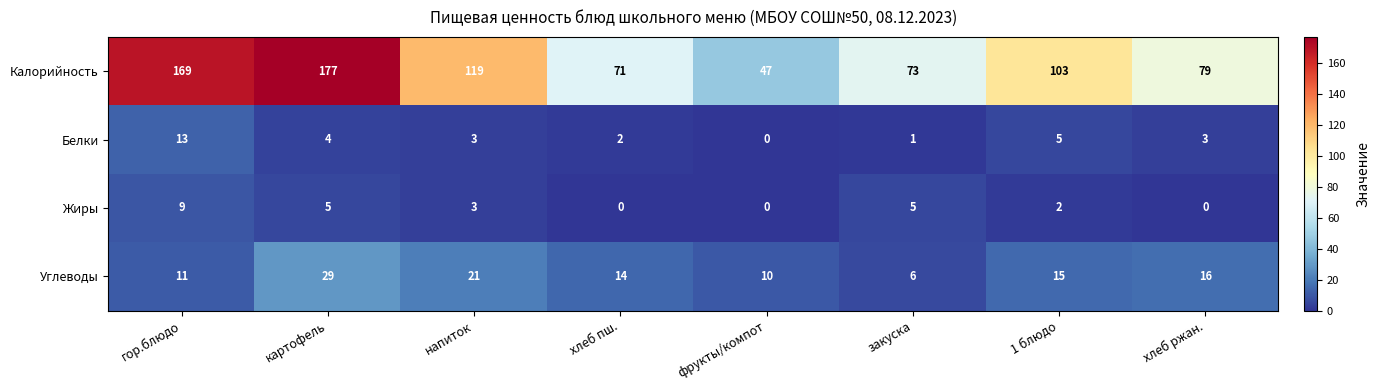

Is it true that Белки equals 4 at напиток?

False